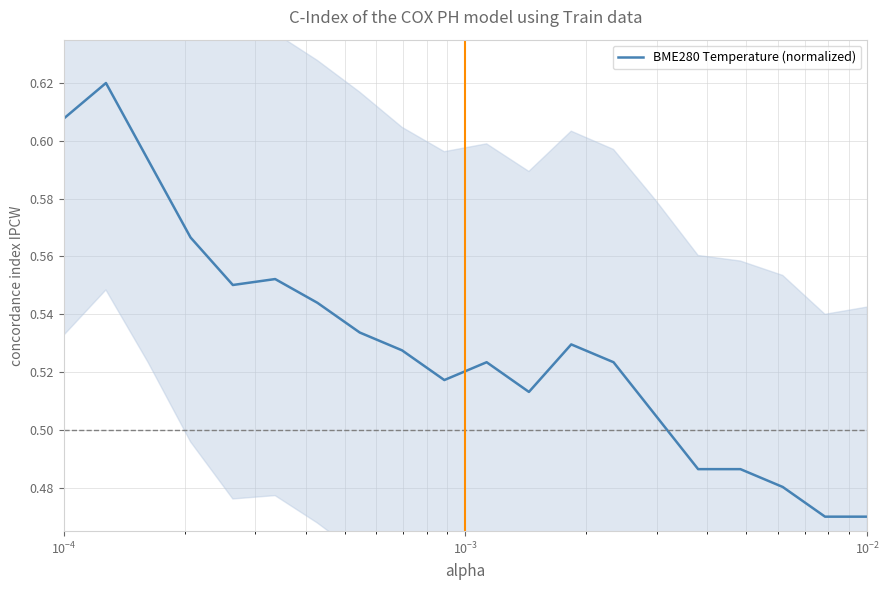

How many series are shown in this chart?

1